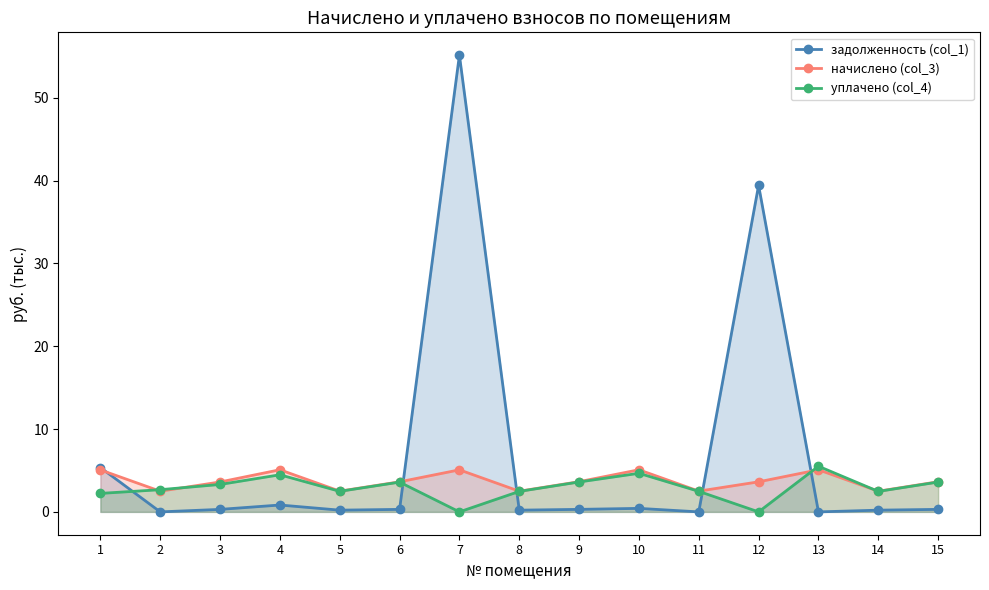

How many data points does each series have?

15